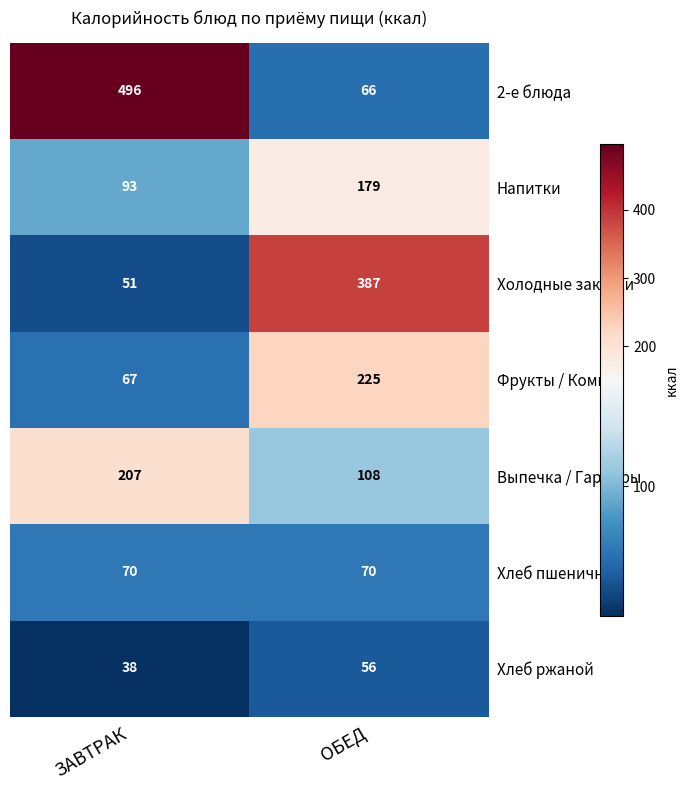

Which category has the highest value in the 2-е блюда series?

ЗАВТРАК